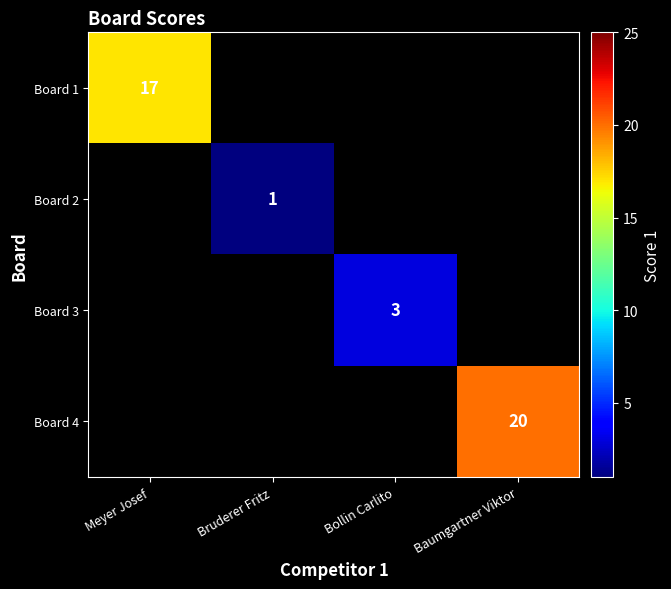

The value of Board 4 at Baumgartner Viktor is 13. True or false?

False